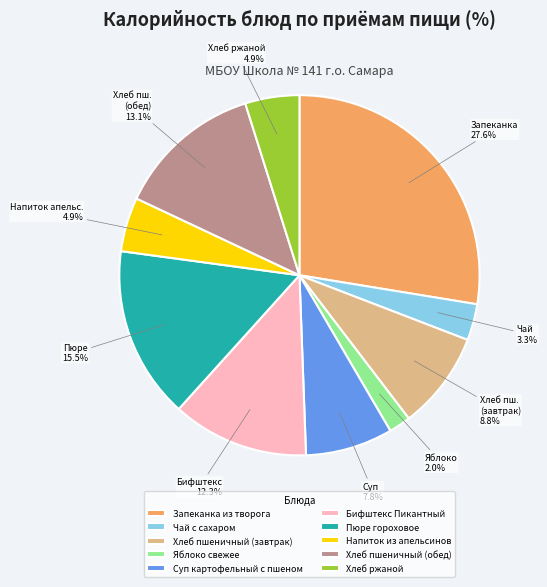

To the nearest percent, what is the combined percentage of Яблоко свежее and Чай с сахаром?

5%